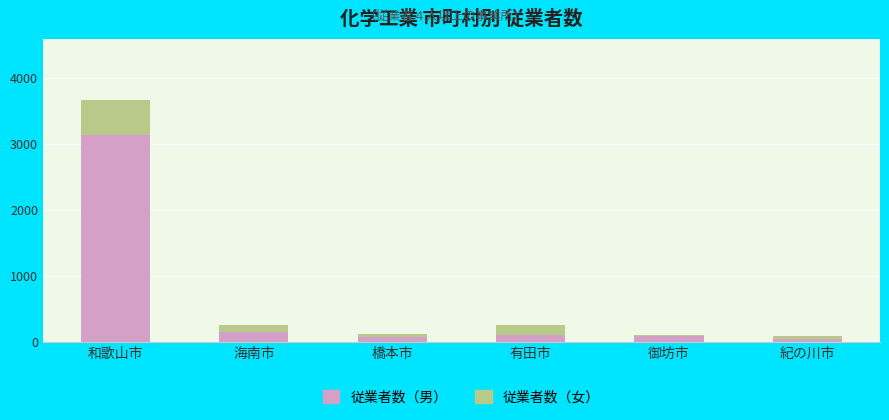

What is the difference between the second highest and minimum values in the 従業者数（男） series?

104